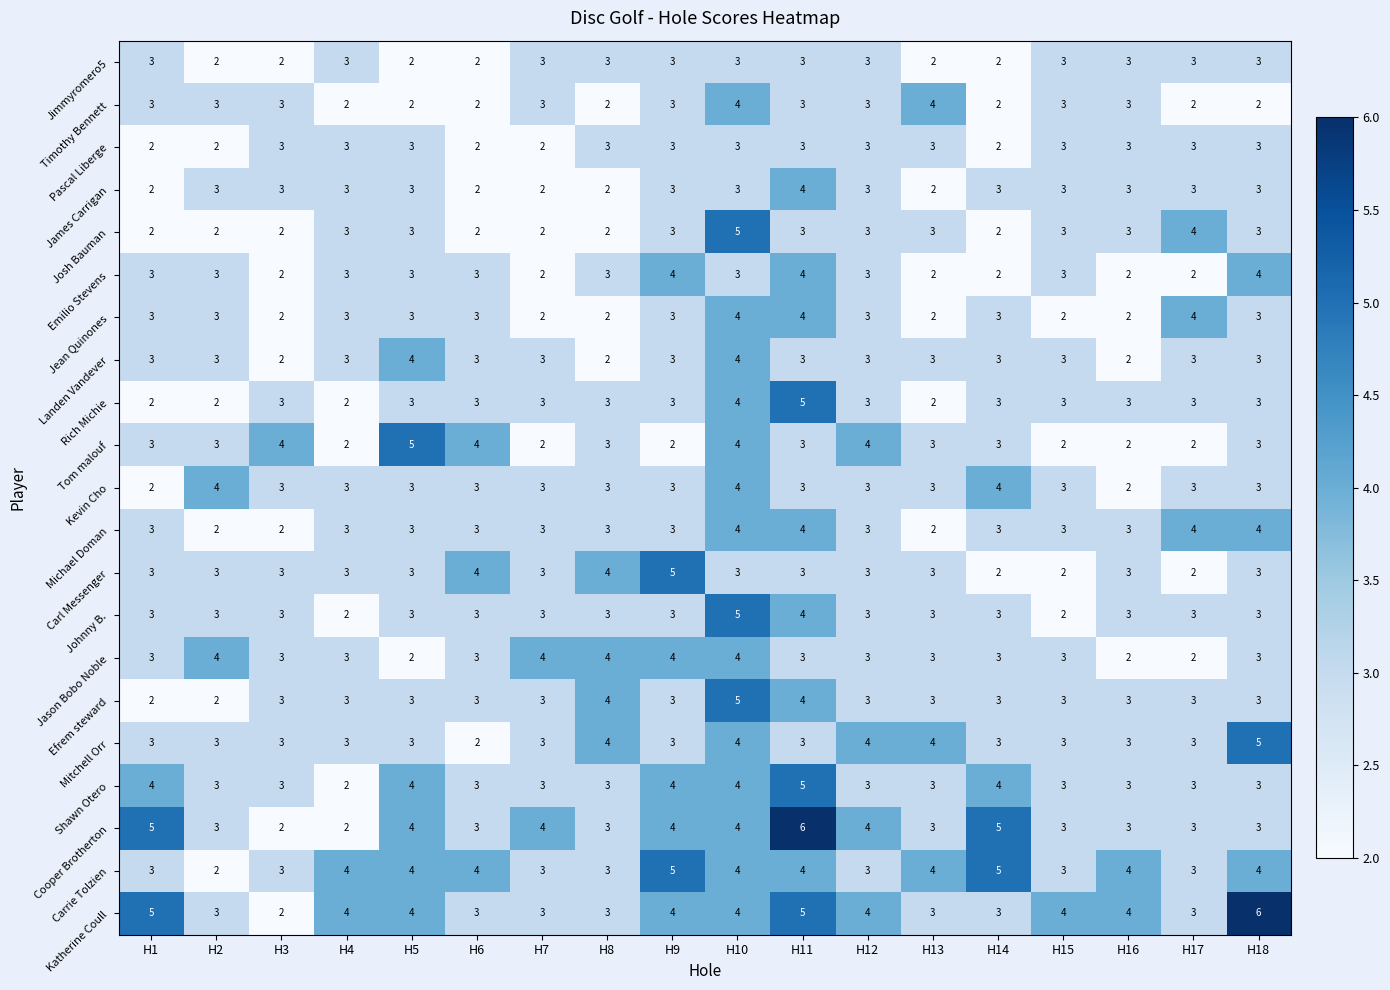

What is the maximum value shown in the chart?

6